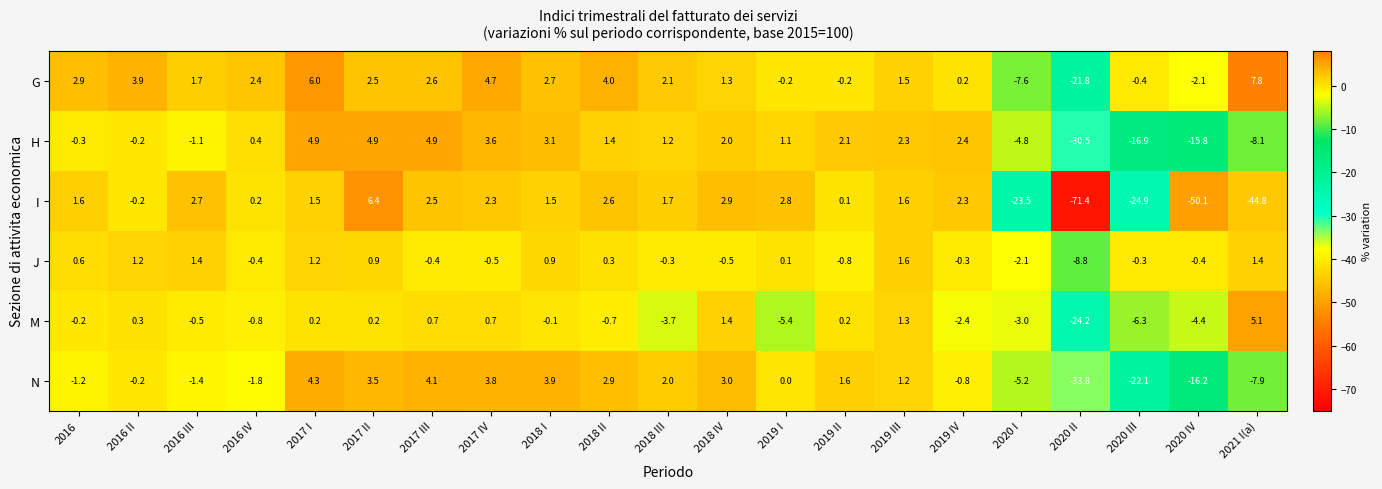

Which series has the largest range (max minus min)?

I